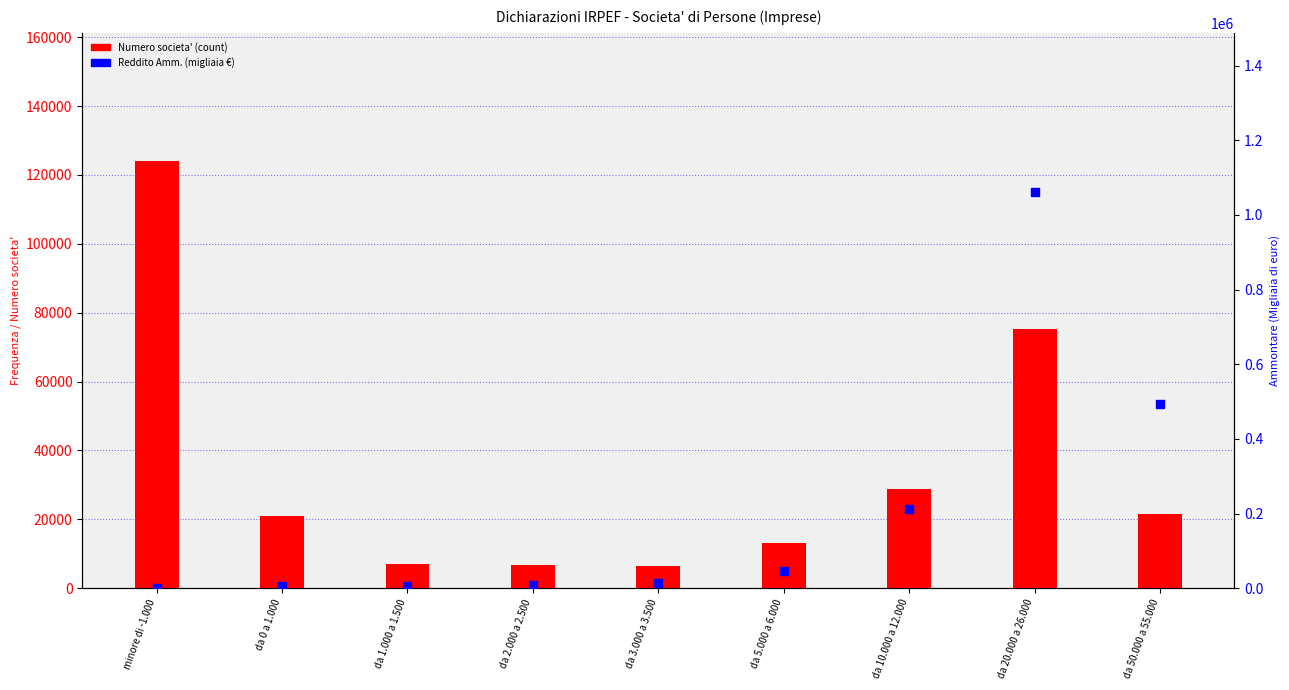

At which category is the sum across all series the highest?

da 20.000 a 26.000